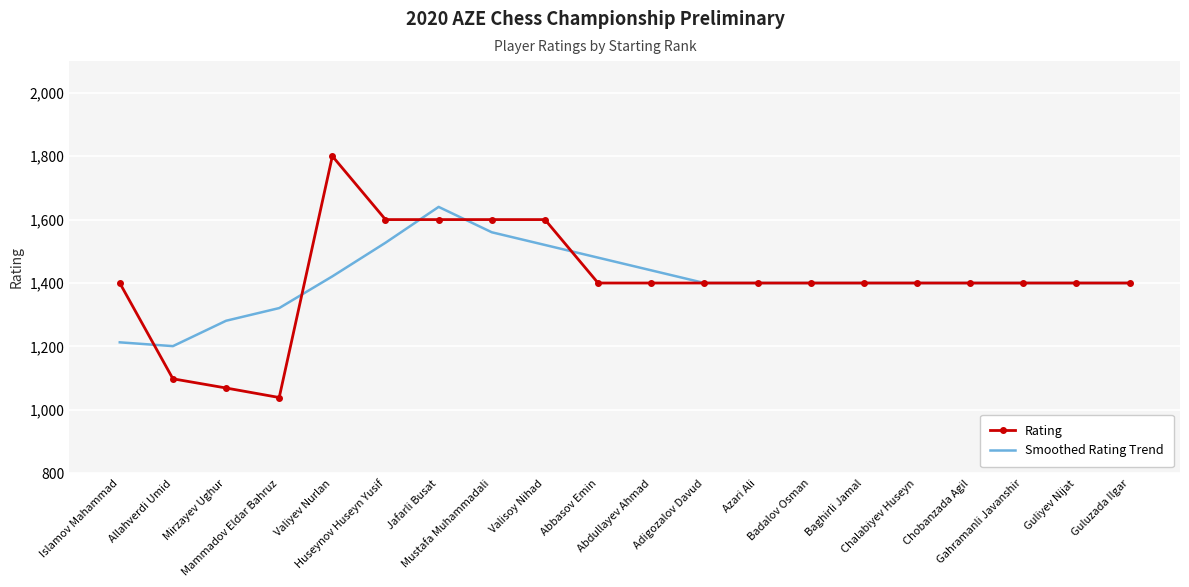

List the series in order of their peak value, highest first.

Rating, Smoothed Rating Trend